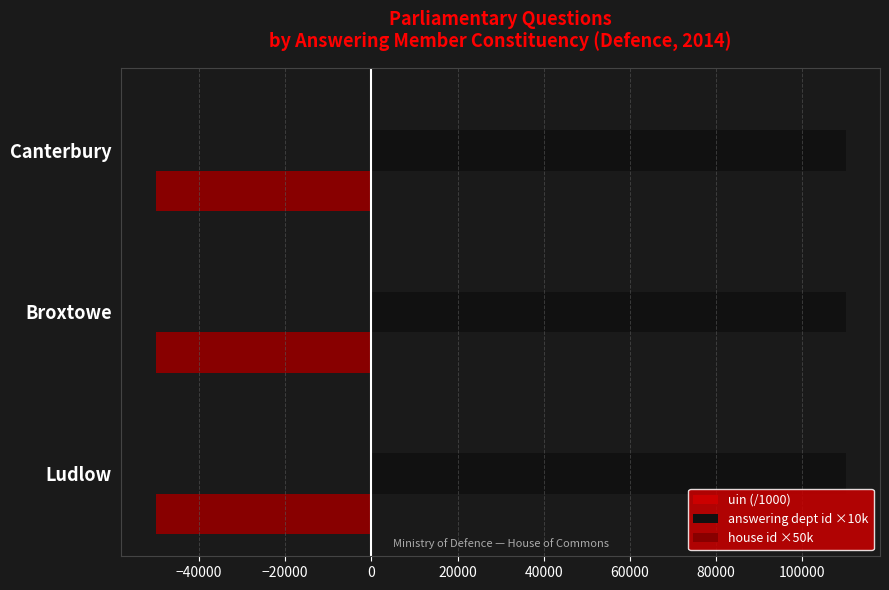

True or false: house id ×50k has a value of -77601.3 at Ludlow.

False